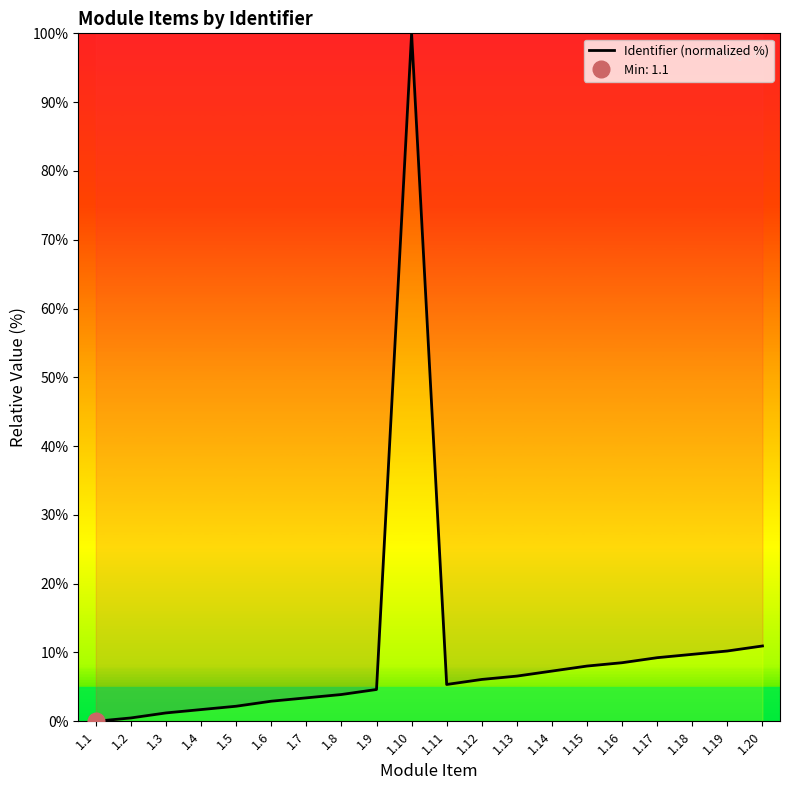

Rank the categories by value from lowest to highest.

1.1, 1.2, 1.3, 1.4, 1.5, 1.6, 1.7, 1.8, 1.9, 1.11, 1.12, 1.13, 1.14, 1.15, 1.16, 1.17, 1.18, 1.19, 1.20, 1.10